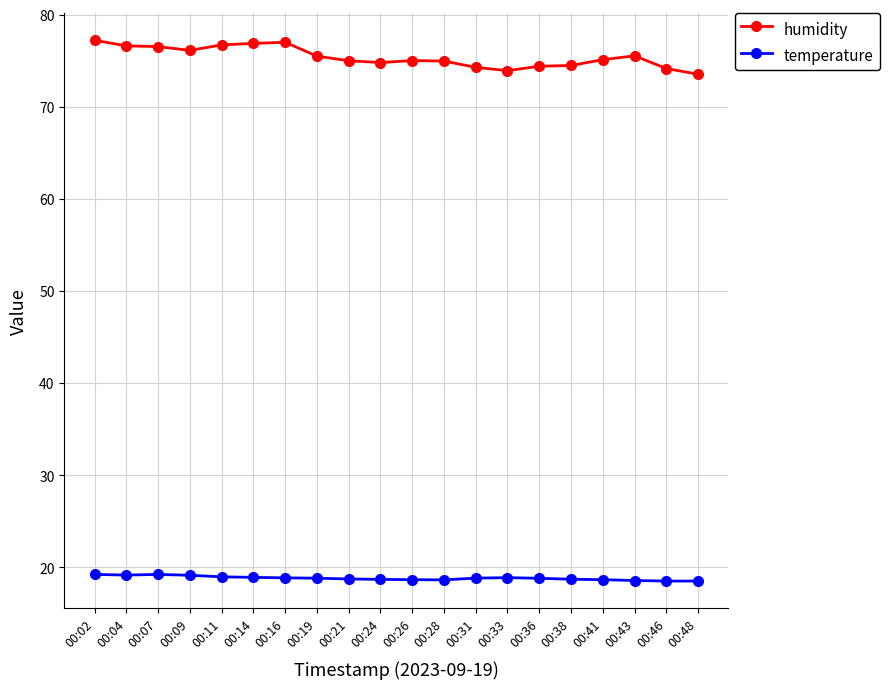

At which label does humidity first exceed 75?

00:02